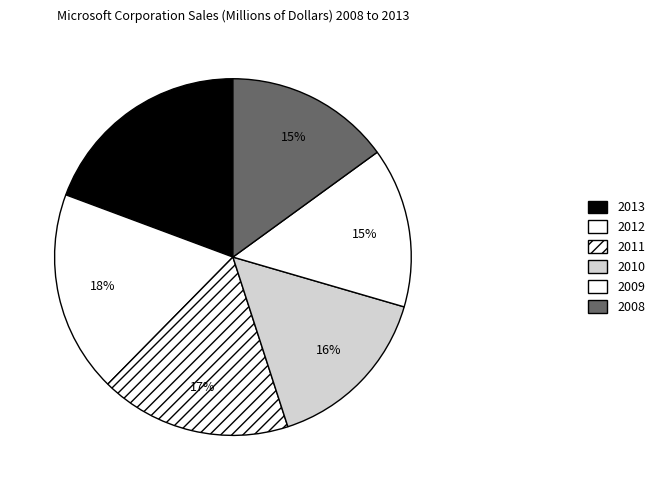

Does 2009 account for over 50% of the chart?

No